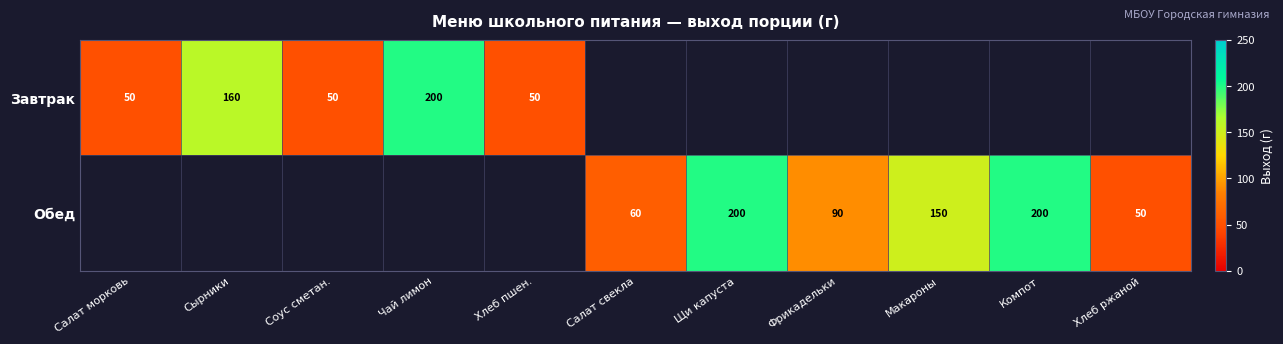

The value of Обед at Хлеб ржаной is 50. True or false?

True